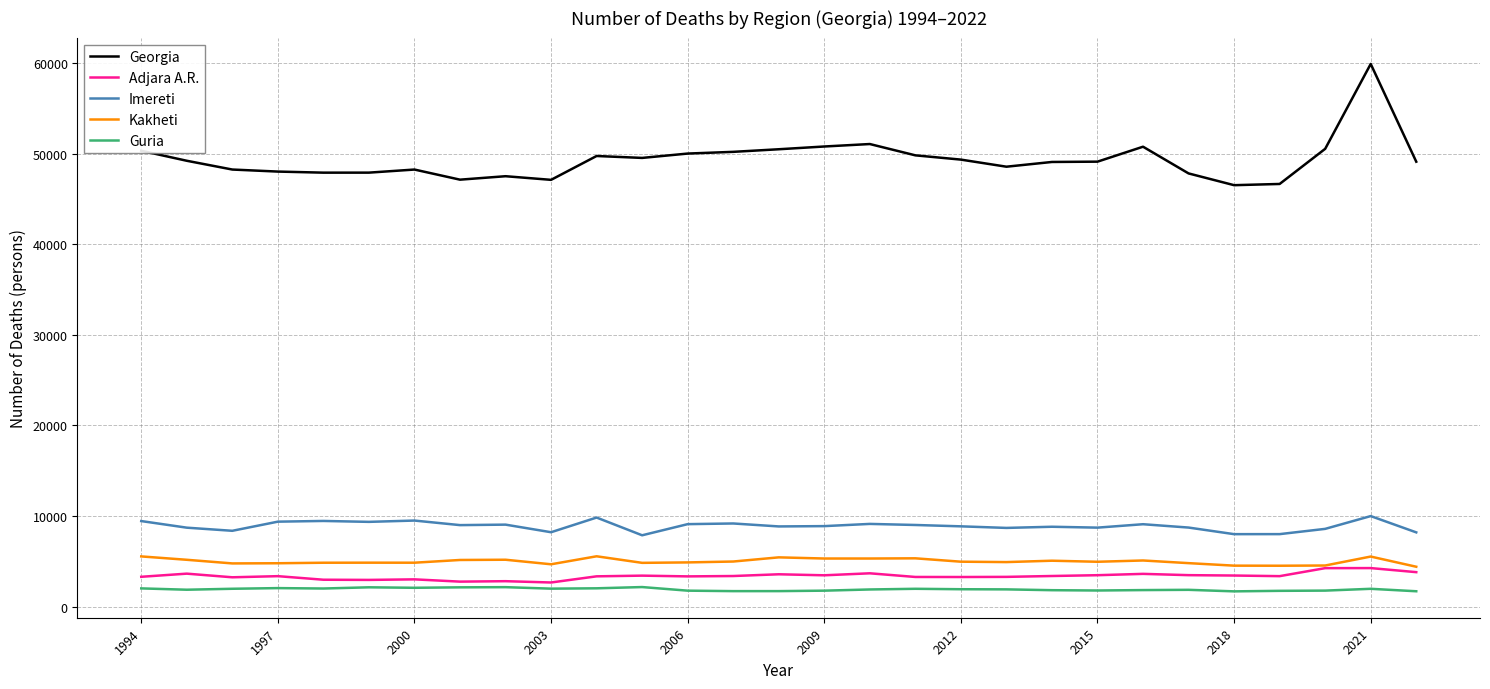

True or false: Guria and Georgia intersect in this chart.

False